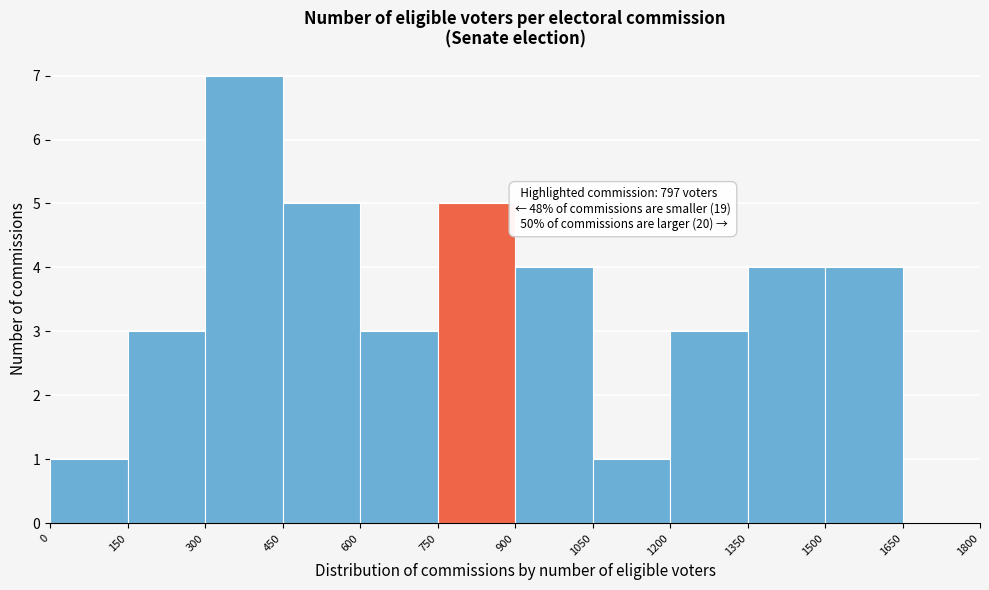

Which range on the x-axis has the tallest bar?

300 to 450